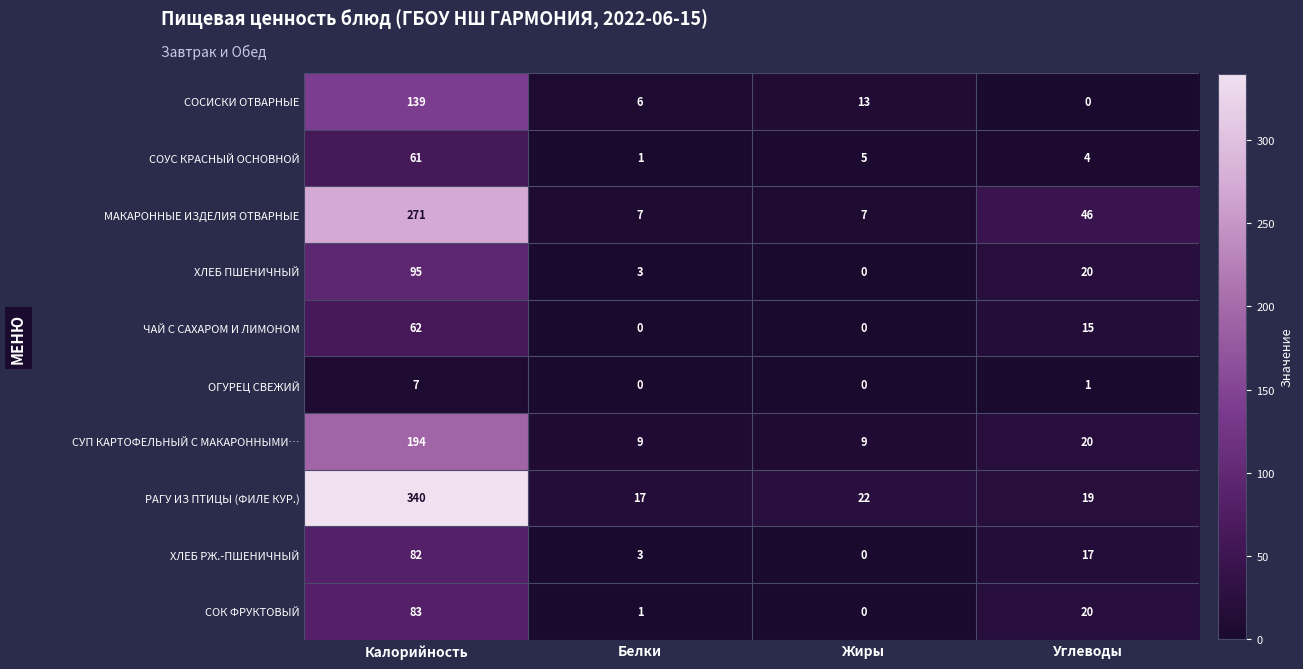

The МАКАРОННЫЕ ИЗДЕЛИЯ ОТВАРНЫЕ series shows 271 at Калорийность. True or false?

True